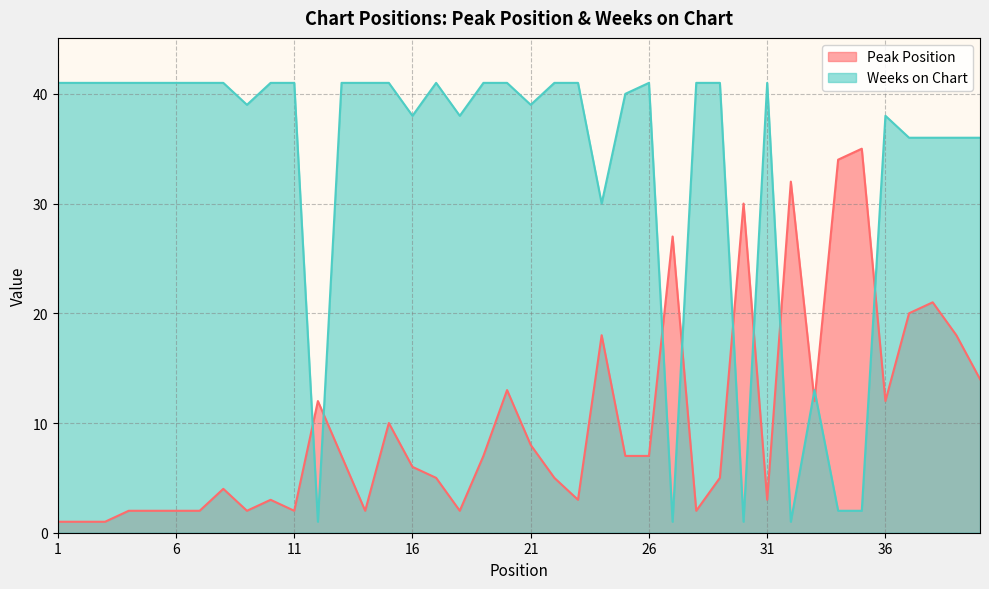

The Peak Position series shows 21 at 36. True or false?

False